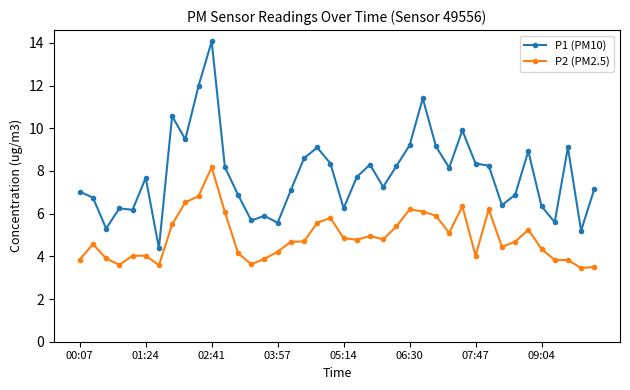

True or false: P2 (PM2.5) and P1 (PM10) intersect in this chart.

False